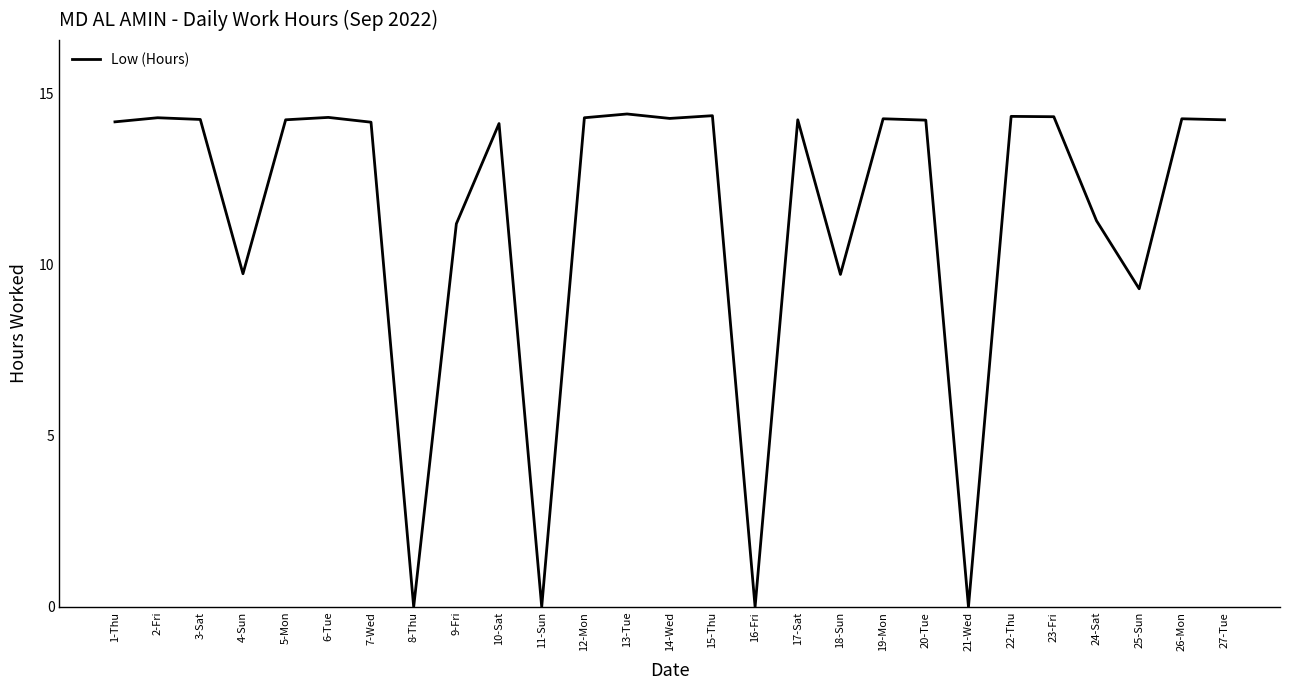

What is the greatest value displayed?

14.4